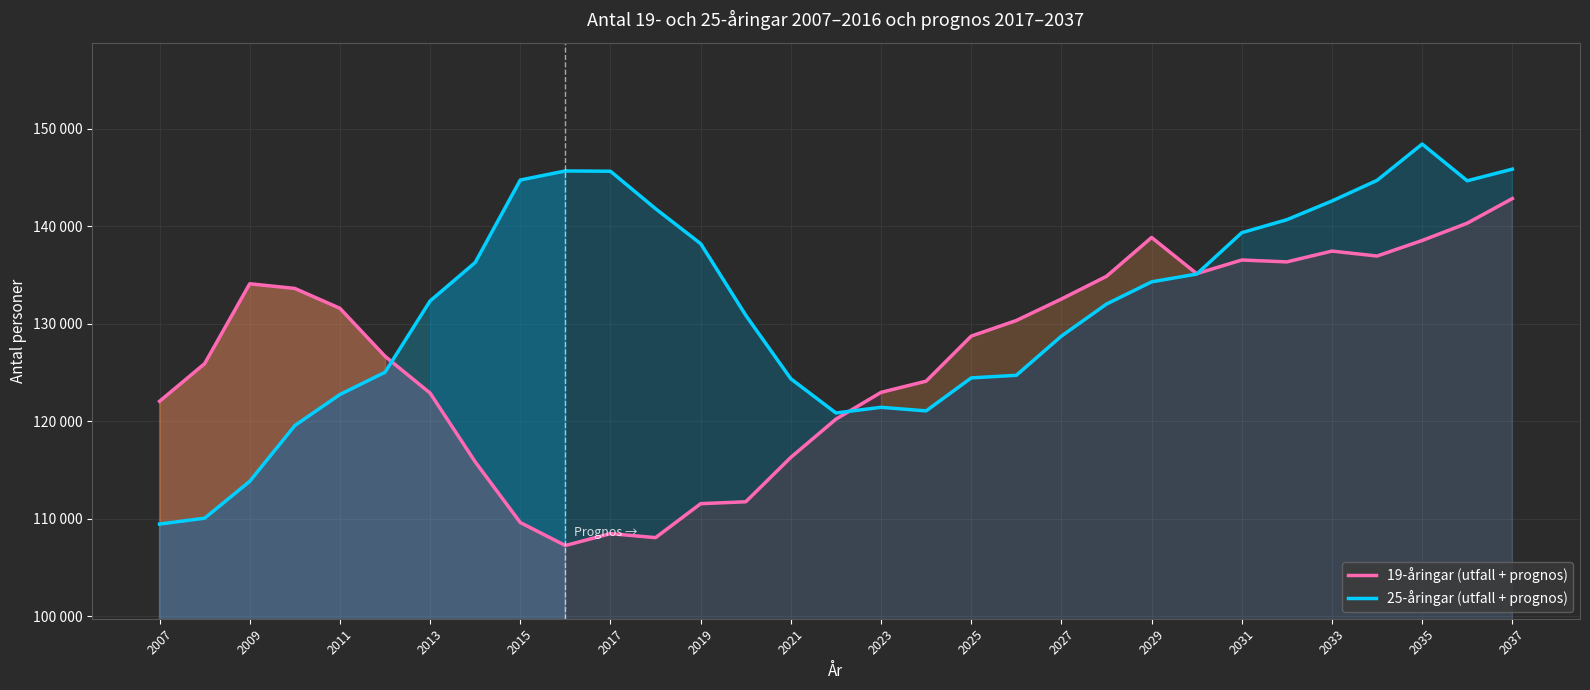

Is the value of 25-åringar (utfall + prognos) at 2019 greater than the value of 19-åringar (utfall + prognos) at 2019?

Yes